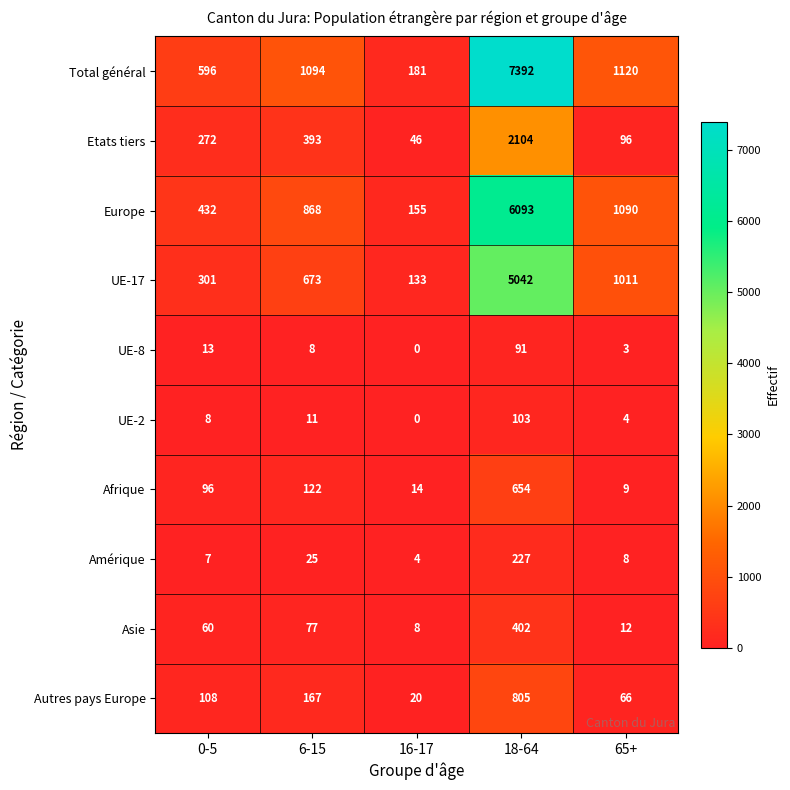

What is the approximate value of Amérique at 16-17?

4